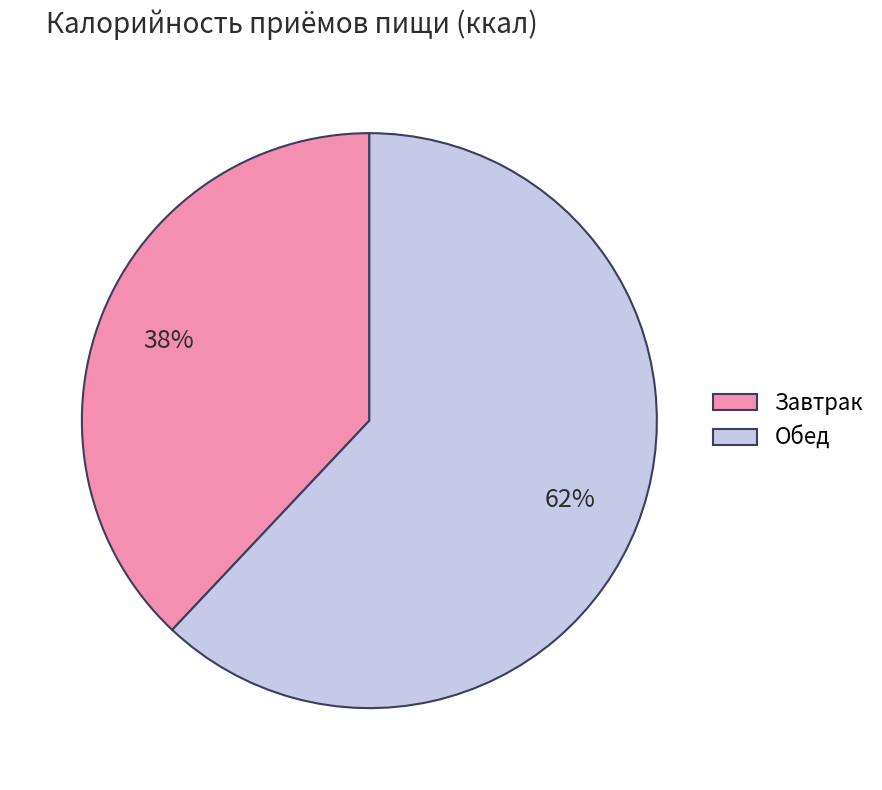

Which category has the biggest portion of the pie?

Обед